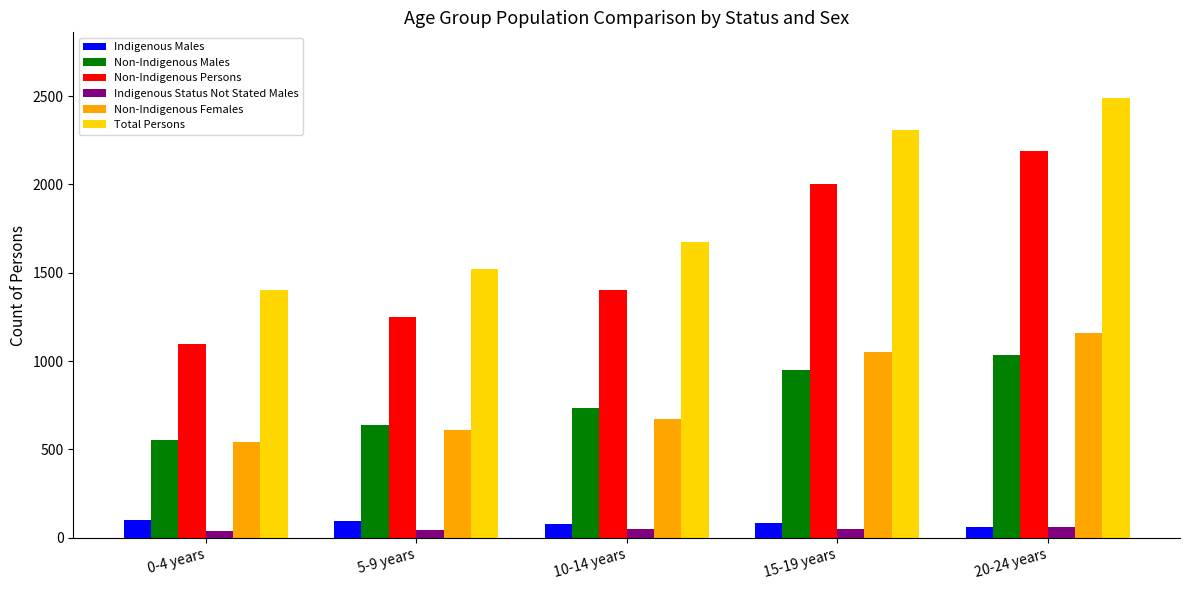

Does the chart contain stacked bars?

No